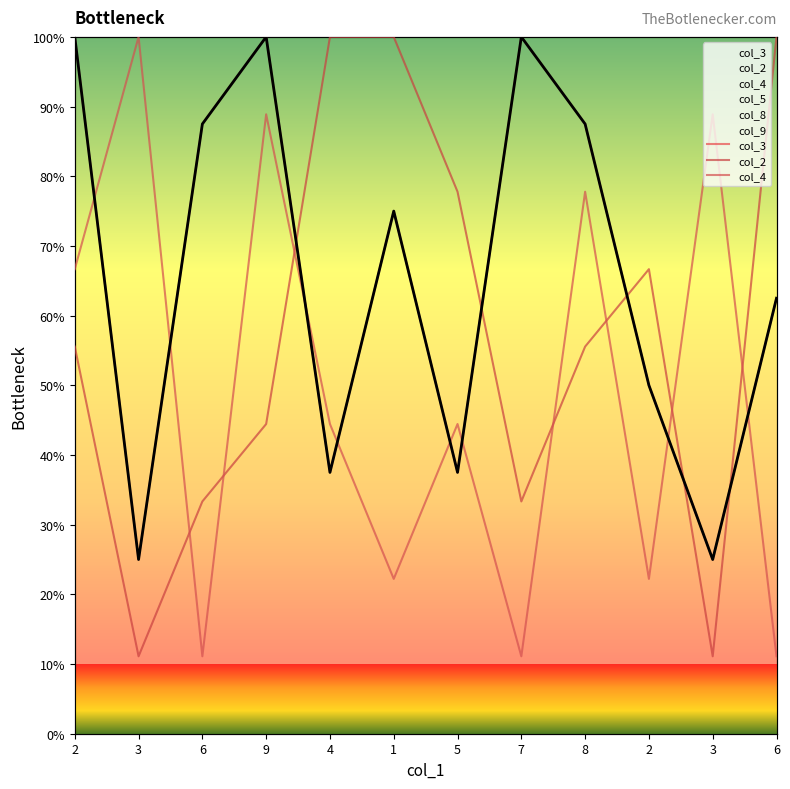

True or false: col_2 and col_4 intersect in this chart.

True